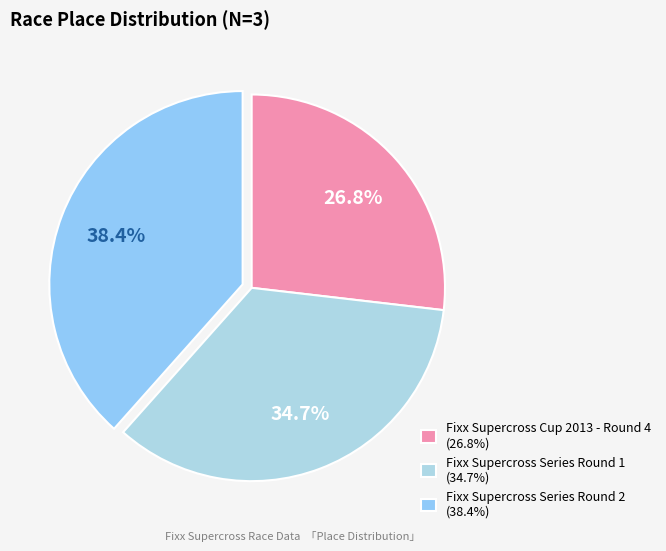

How much of the chart is everything except Fixx Supercross Series Round 2?

61.6%